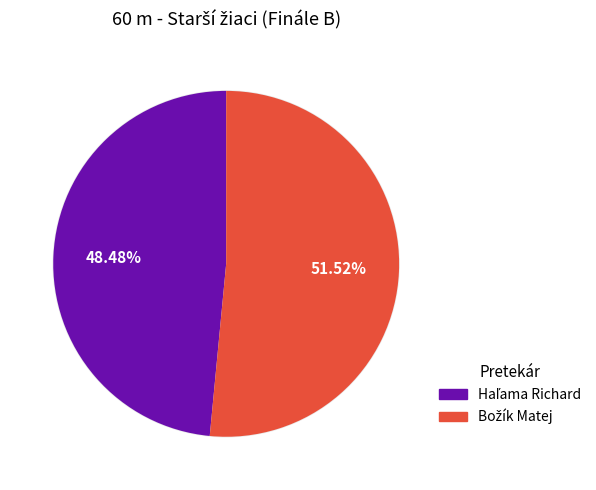

Combined, do Božík Matej and Haľama Richard account for over 50%?

Yes